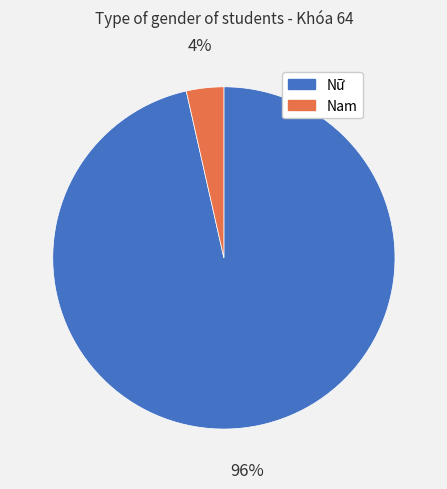

To the nearest percent, what percentage of the pie is Nữ?

96%